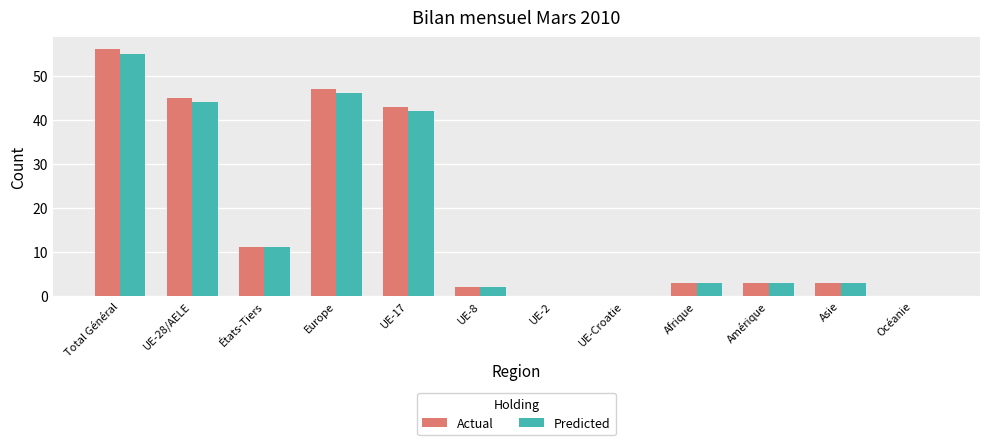

How many categories are shown in the chart?

12